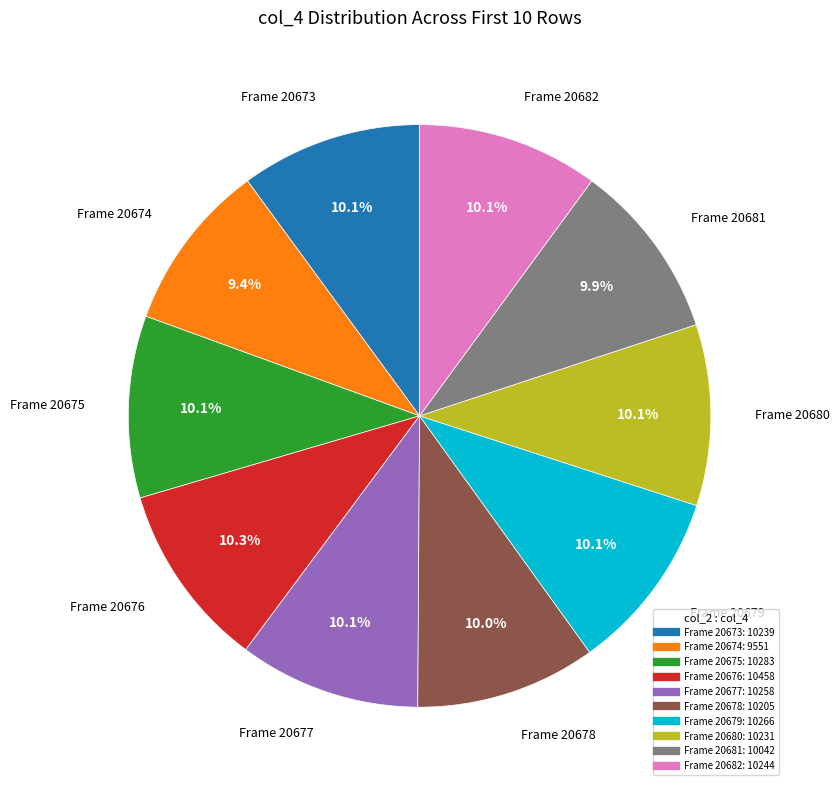

Does any single category account for the majority?

No